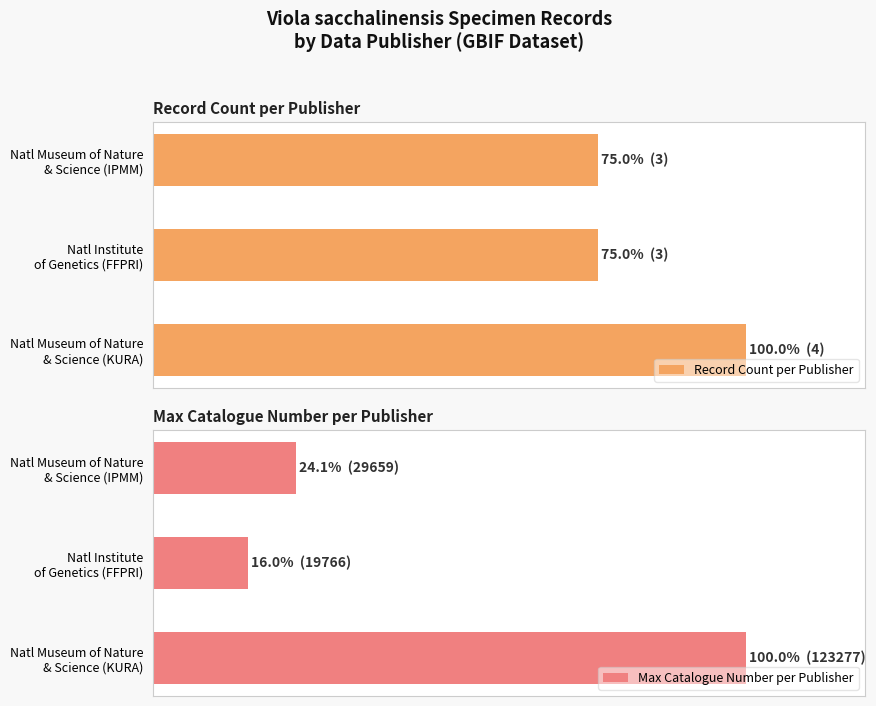

How many bars are there in total?

6